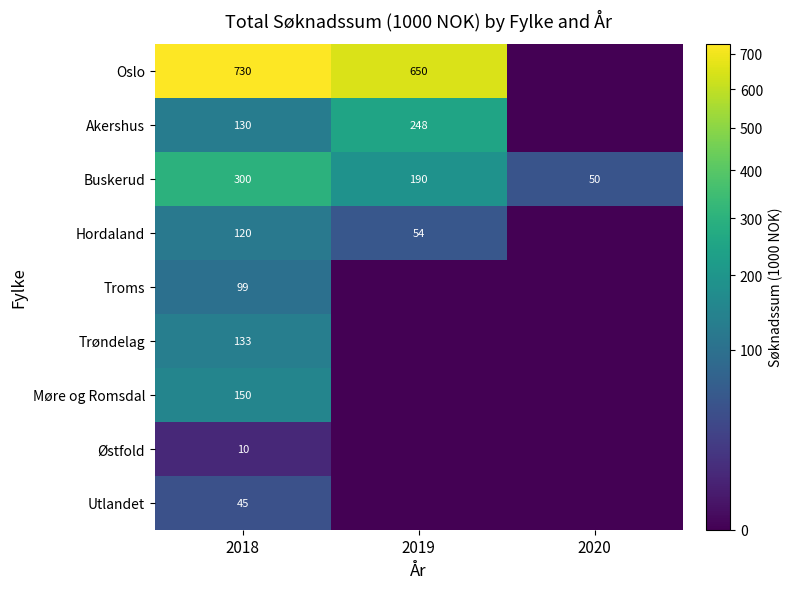

Is the value of Hordaland at 2019 greater than the value of Akershus at 2019?

No